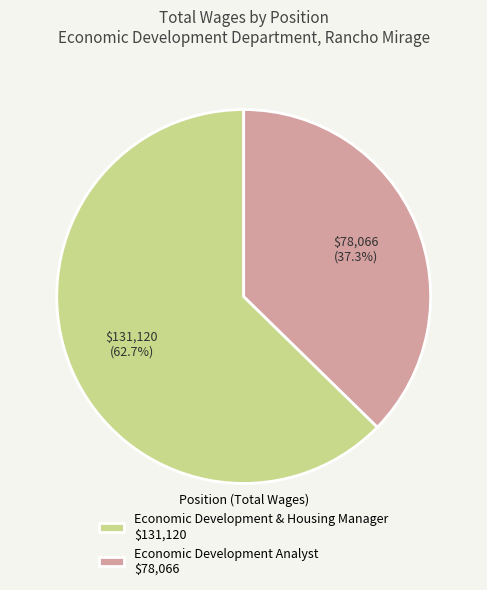

The Economic Development Analyst slice represents 46% of the pie. True or false?

False